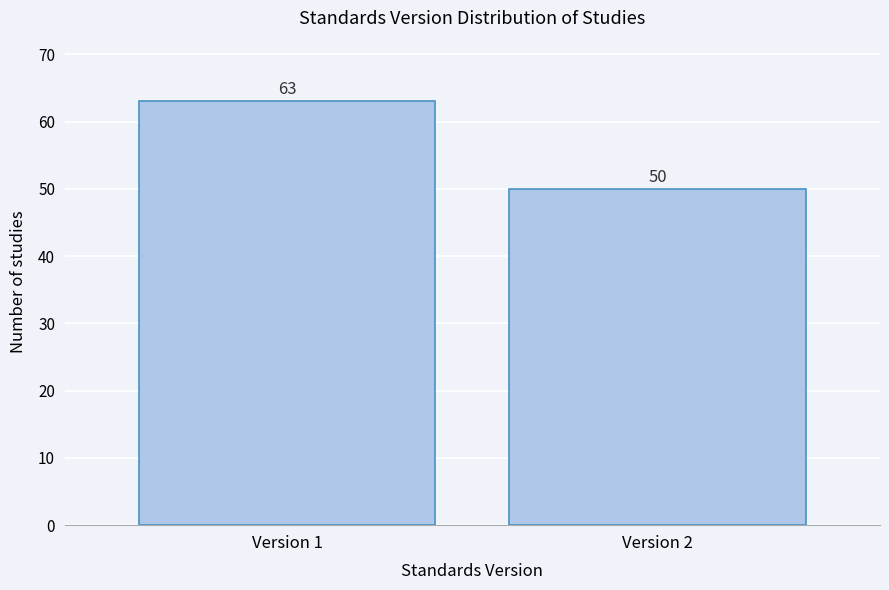

Reading left to right, list all the values displayed in this chart.

Version 1=63	Version 2=50